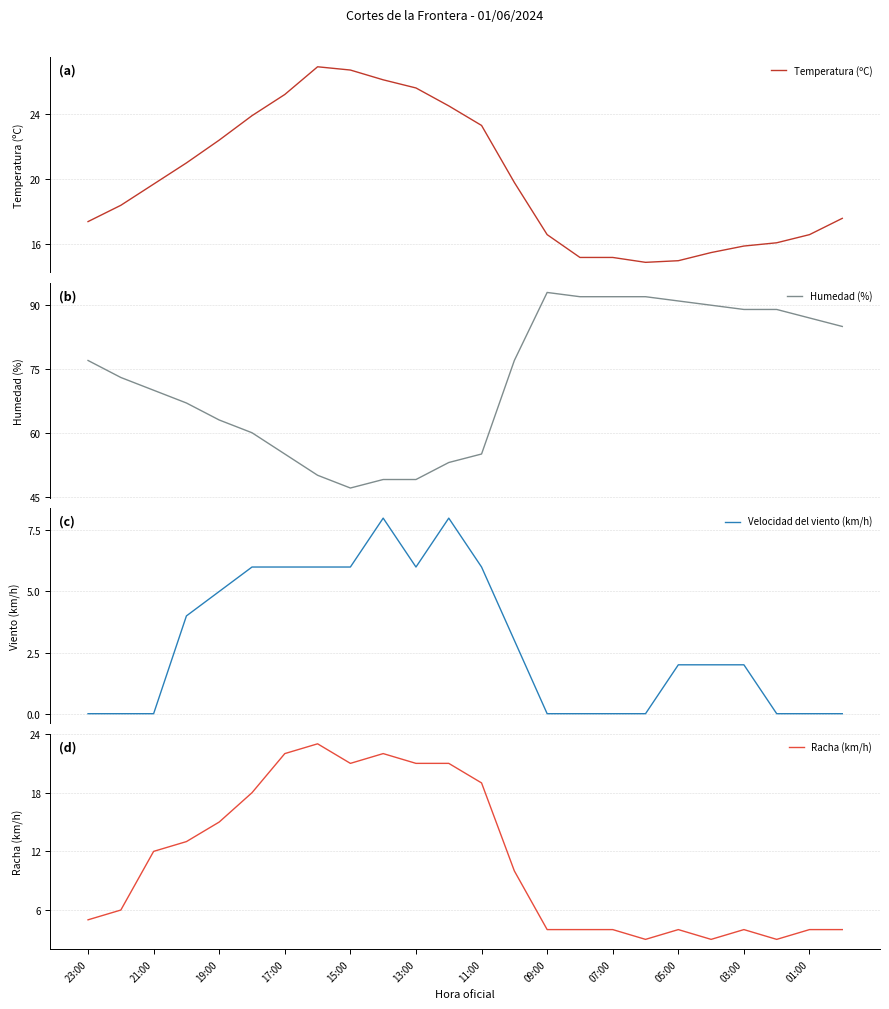

How many data points in Temperatura (ºC) are less than 19?

12